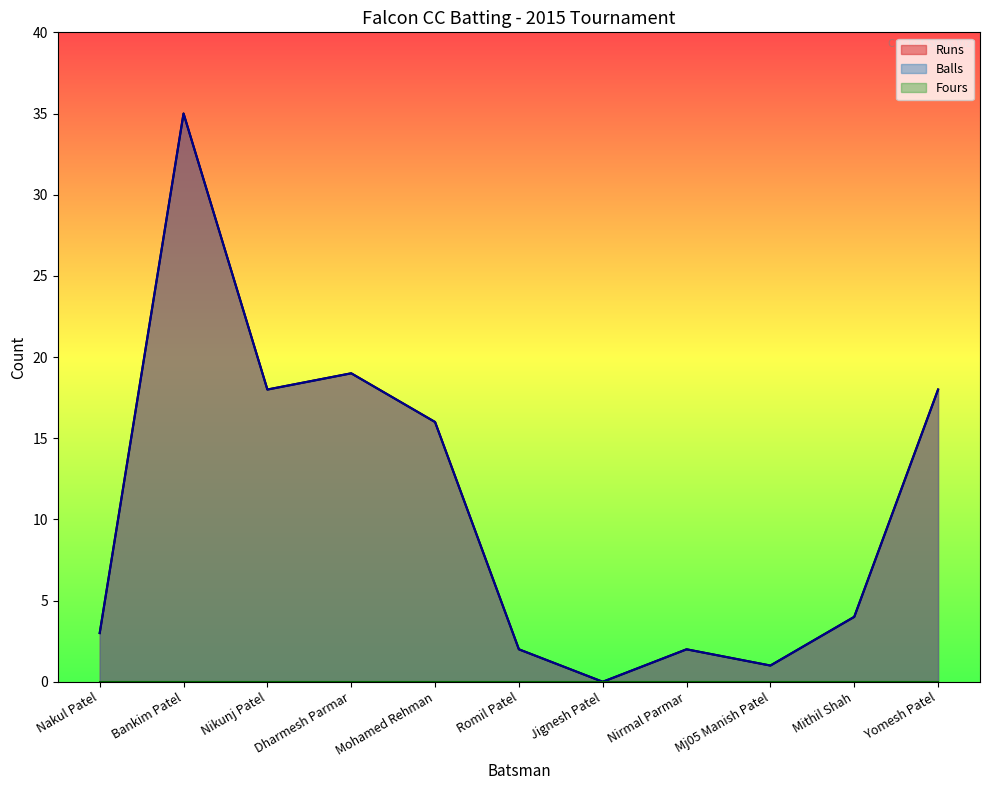

How many lines are shown in the chart?

3